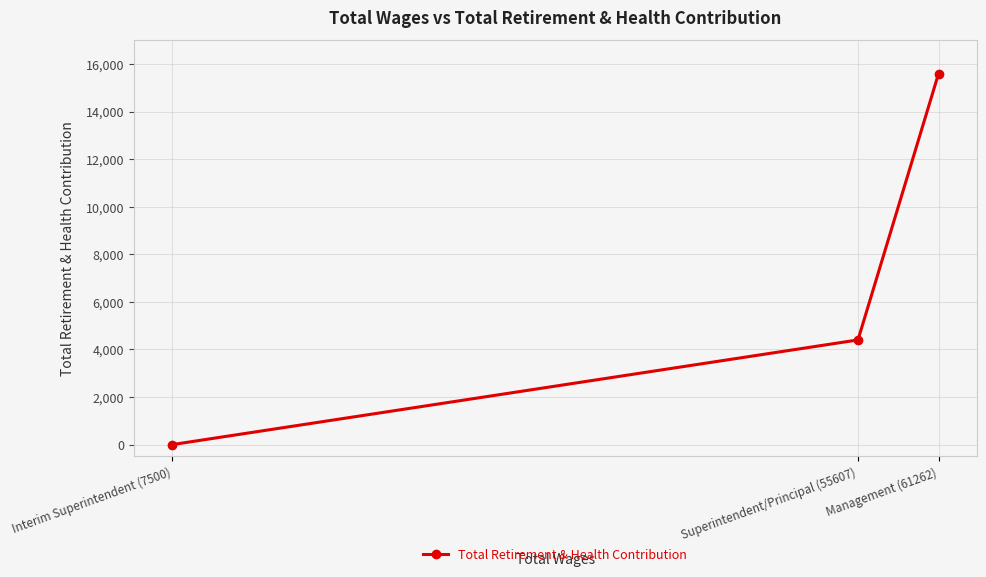

How many data points are less than 4401?

1